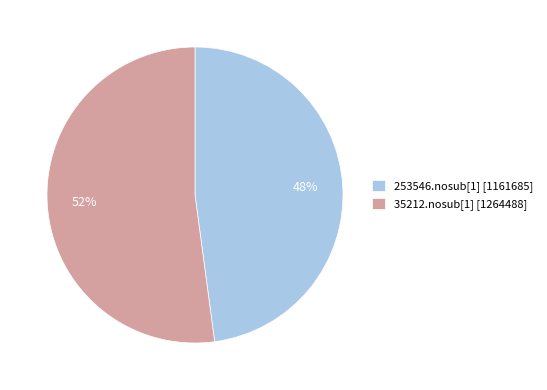

Is there a majority slice in this chart?

Yes